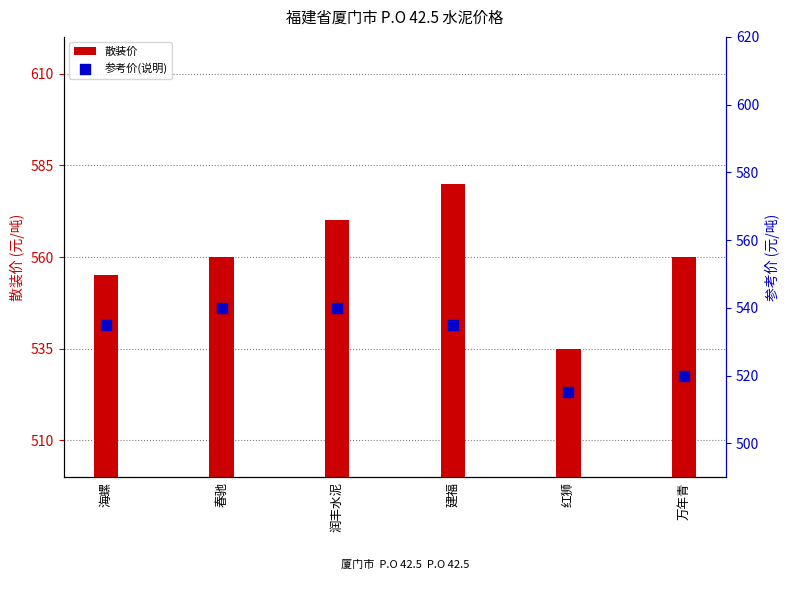

Which series contains the lowest Y value?

参考价(说明)